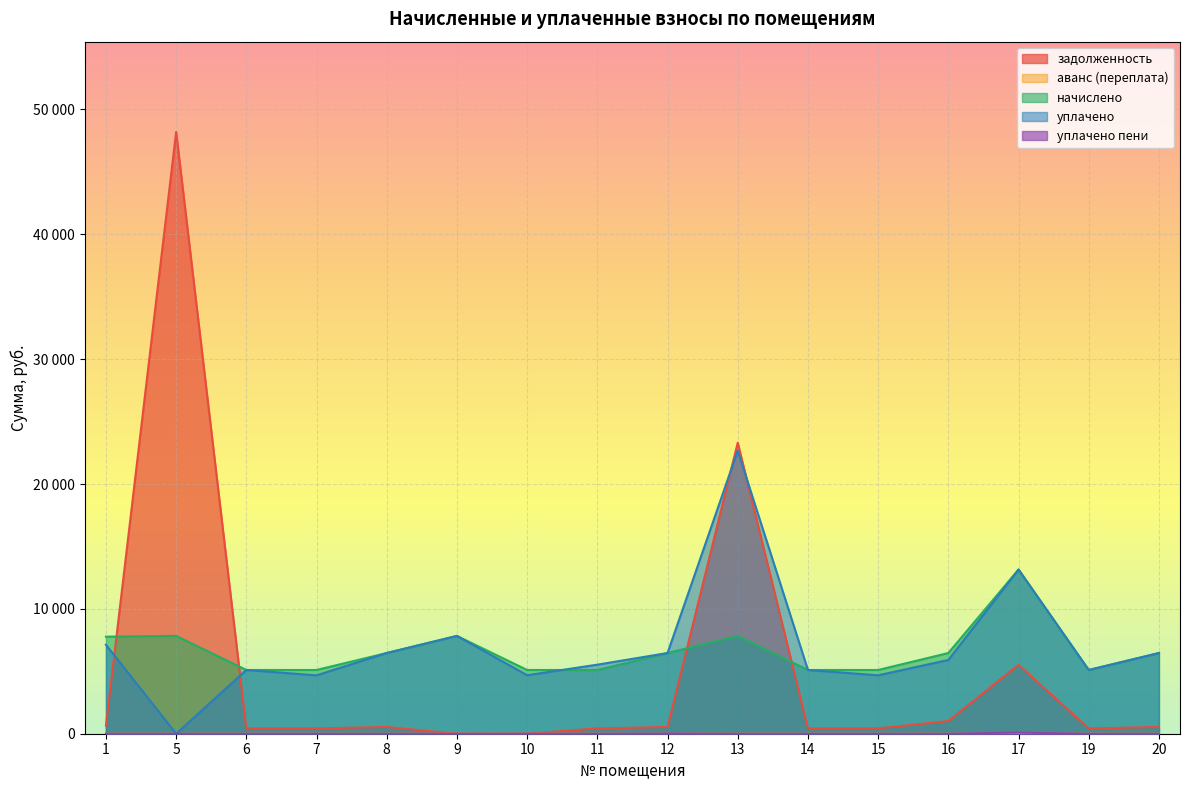

Which series changed the most between 8 and 10?

уплачено